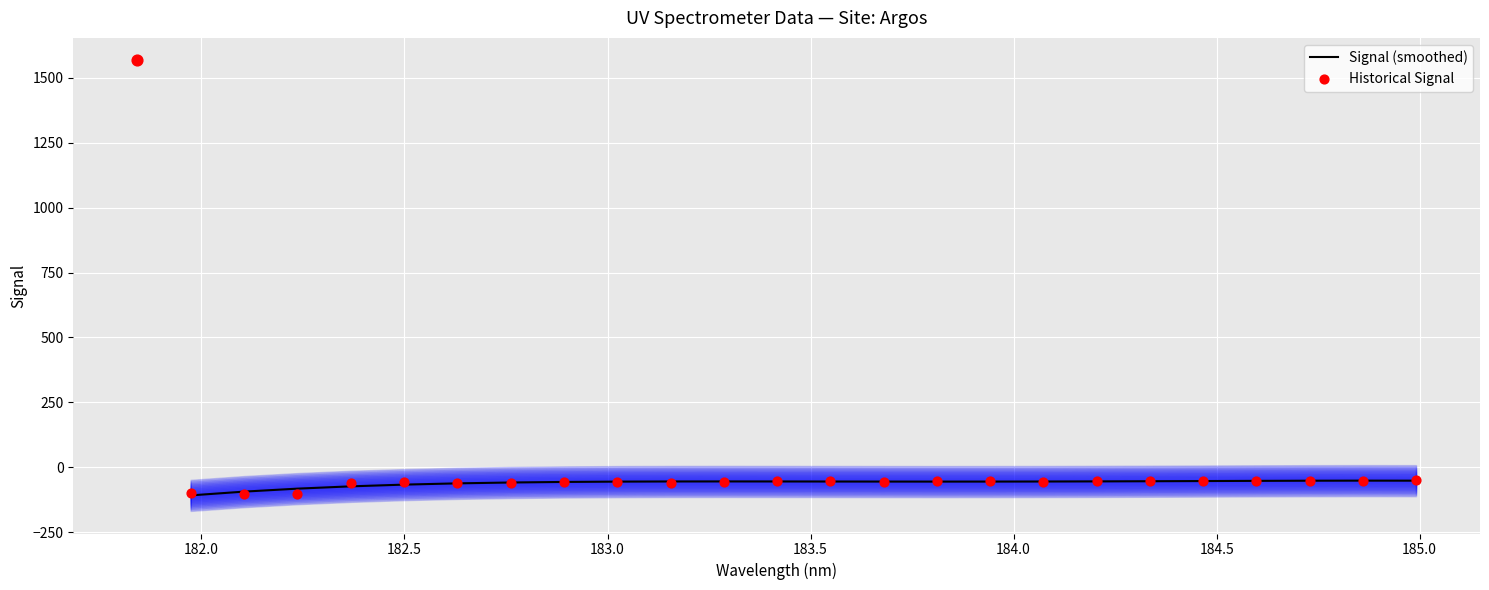

Which series reaches the minimum Y coordinate?

Signal (smoothed)